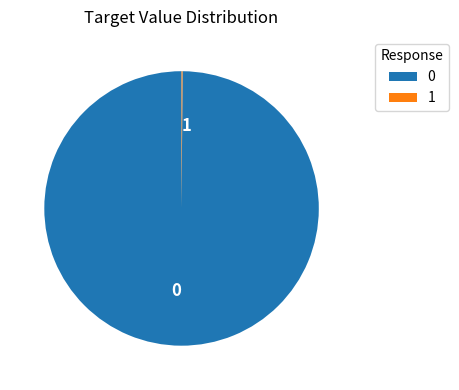

Does 0 represent more than half of the total?

Yes